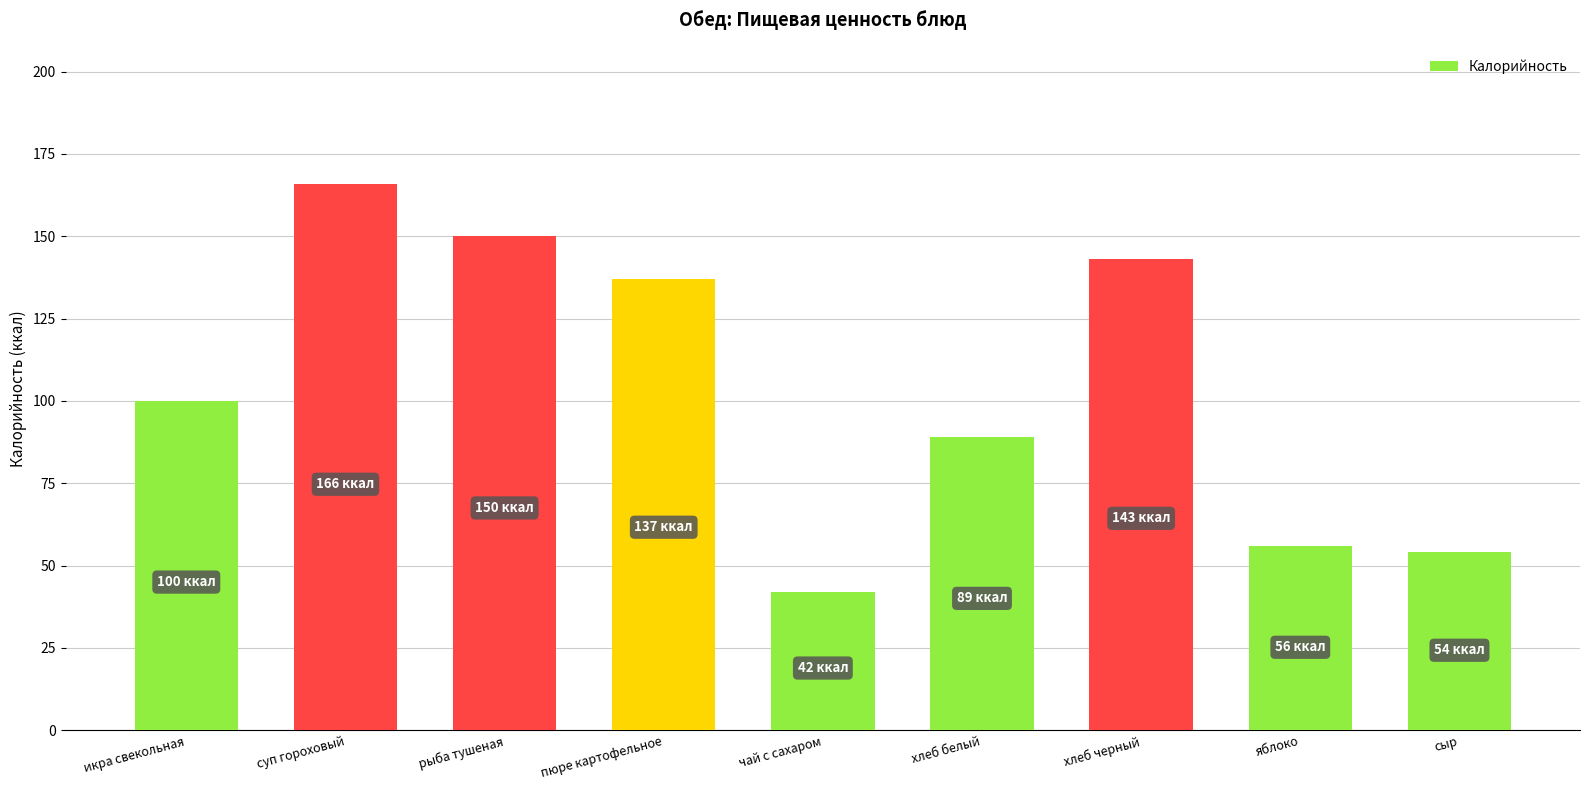

Rank the categories by value from highest to lowest.

суп гороховый, рыба тушеная, хлеб черный, пюре картофельное, икра свекольная, хлеб белый, яблоко, сыр, чай с сахаром